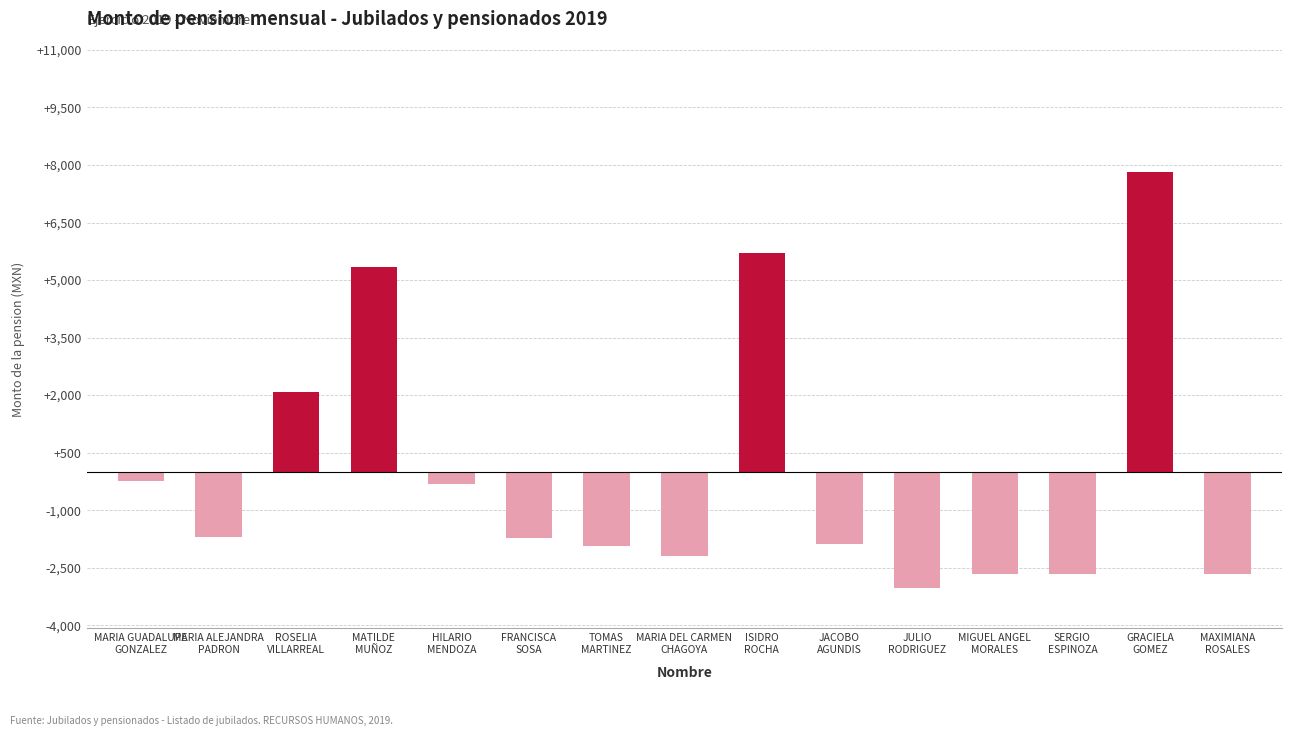

What is the label of the 3rd bar from the right?

SERGIO
ESPINOZA